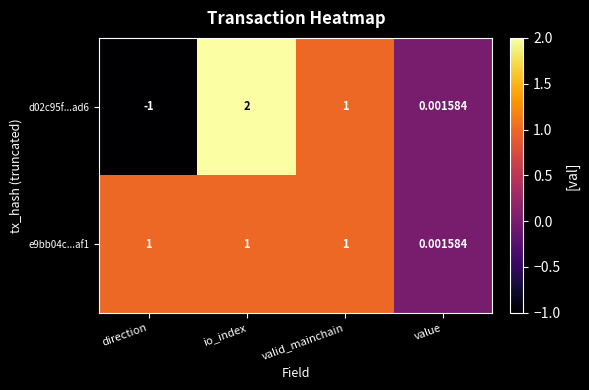

Which category has the lowest value across all series?

direction